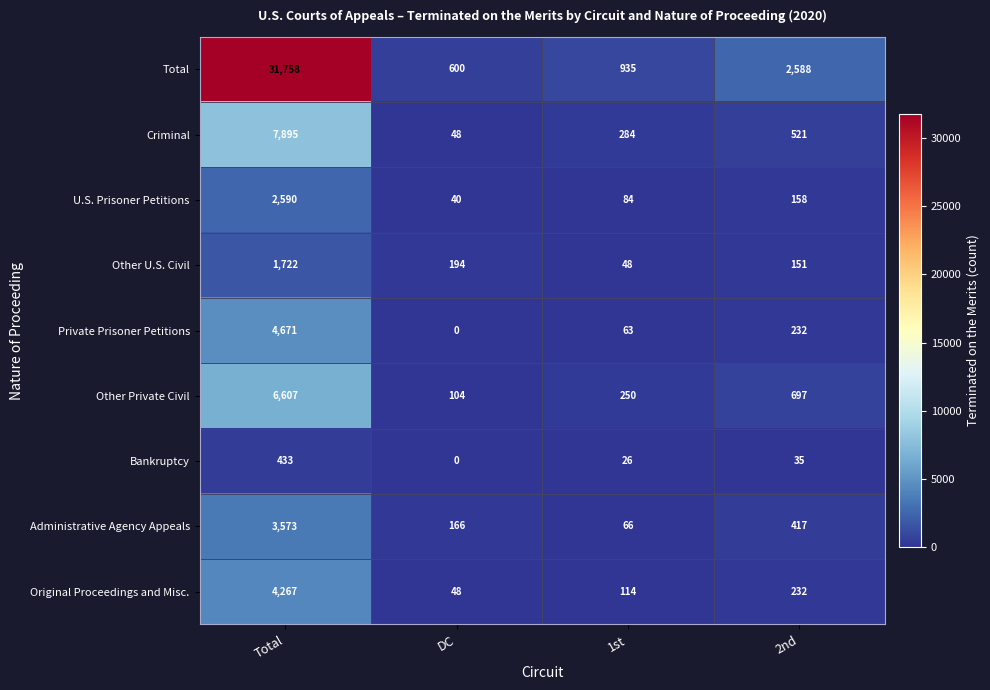

How many positive values does the Bankruptcy series have?

3